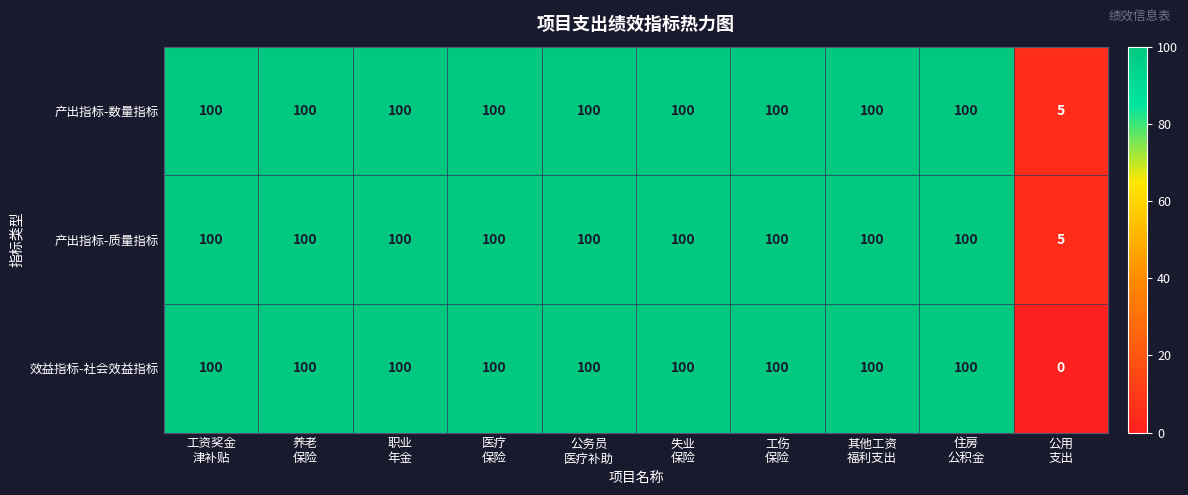

What is the difference between the maximum and minimum values in the 效益指标-社会效益指标 series?

100